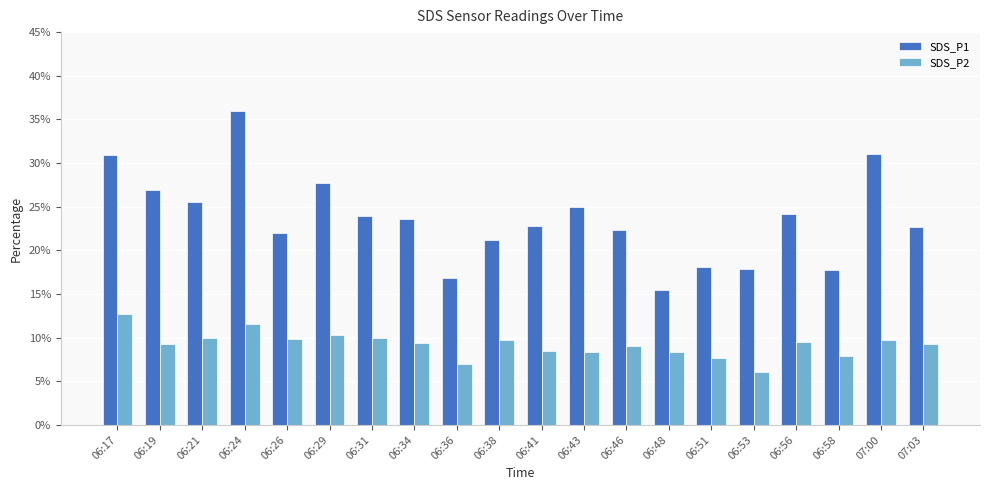

Is it true that SDS_P2 equals 9.8 at 07:00?

True